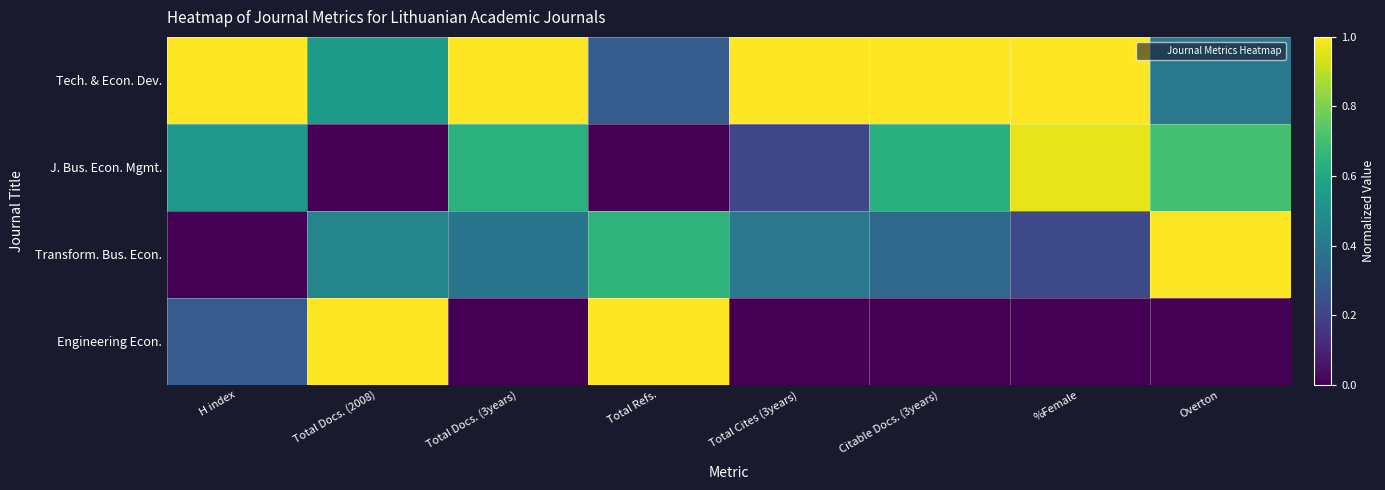

Reading left to right, list all the values displayed in this chart.

Tech. & Econ. Dev.: H index=1.0	Total Docs. (2008)=0.5	Total Docs. (3years)=1.0	Total Refs.=0.3	Total Cites (3years)=1.0	Citable Docs. (3years)=1.0	%Female=1.0	Overton=0.4
J. Bus. Econ. Mgmt.: H index=0.5	Total Docs. (2008)=0.0	Total Docs. (3years)=0.6	Total Refs.=0.0	Total Cites (3years)=0.2	Citable Docs. (3years)=0.6	%Female=1.0	Overton=0.7
Transform. Bus. Econ.: H index=0.0	Total Docs. (2008)=0.5	Total Docs. (3years)=0.4	Total Refs.=0.7	Total Cites (3years)=0.4	Citable Docs. (3years)=0.3	%Female=0.2	Overton=1.0
Engineering Econ.: H index=0.3	Total Docs. (2008)=1.0	Total Docs. (3years)=0.0	Total Refs.=1.0	Total Cites (3years)=0.0	Citable Docs. (3years)=0.0	%Female=0.0	Overton=0.0